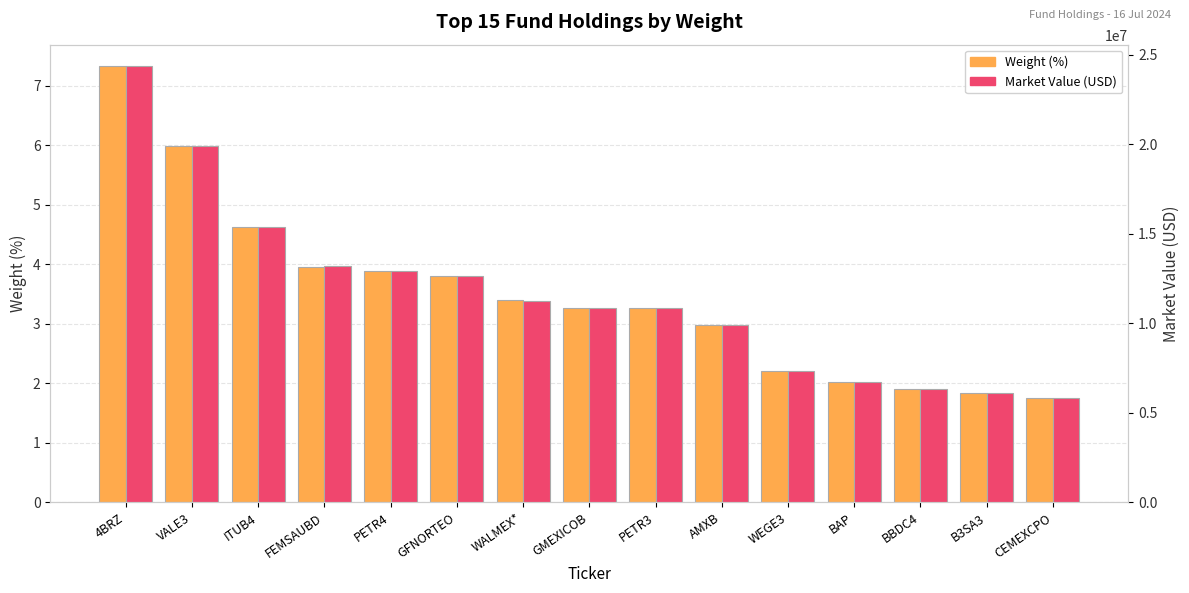

What are all the series names shown in the legend?

Weight (%), Market Value (USD)